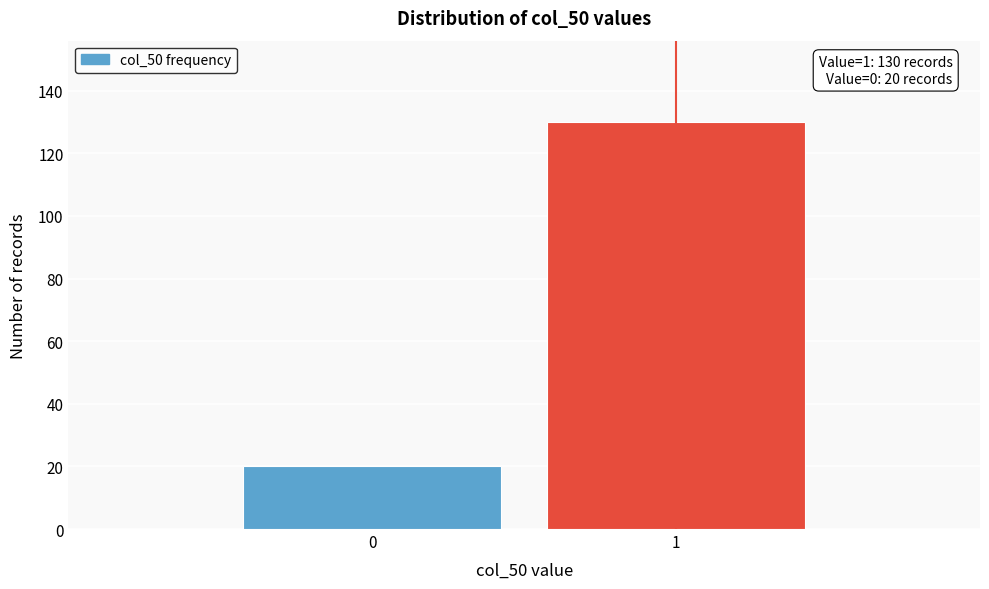

Reading left to right, transcribe all the data shown in this chart.

20	130